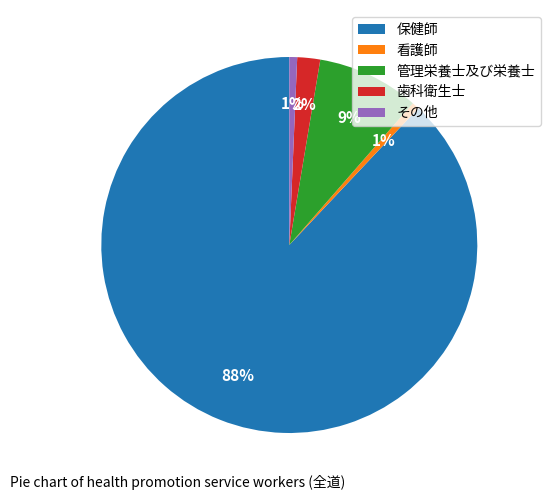

The その他 slice represents 10% of the pie. True or false?

False